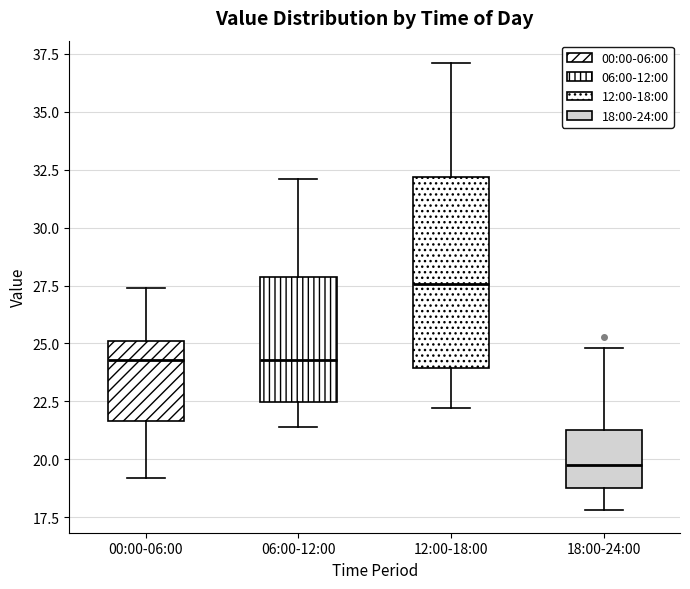

Where does the lower whisker of the box for 00:00-06:00 end on the y-axis? The values are not printed on the chart, so give them approximately, as read against the axis.

19.0